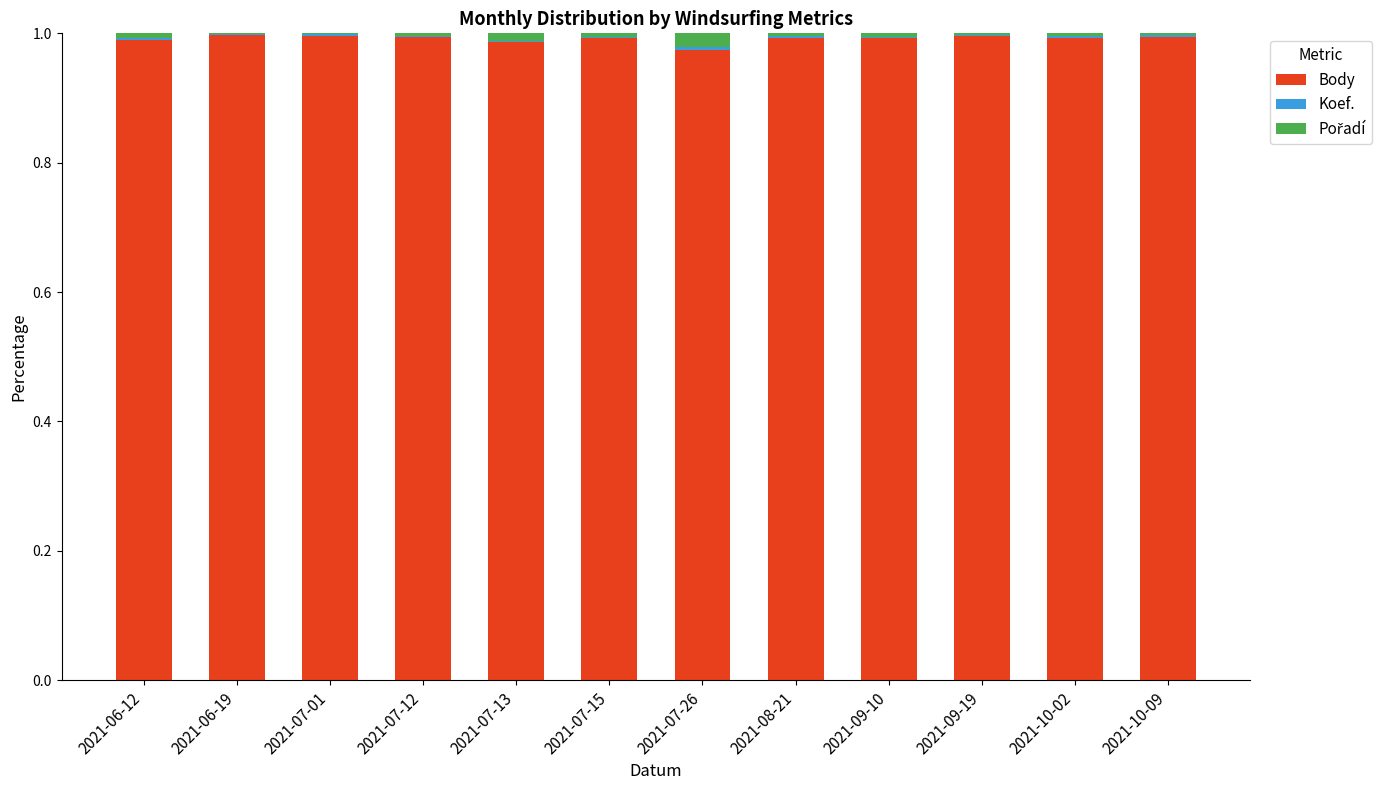

What is the sum of all Body values?

11.9